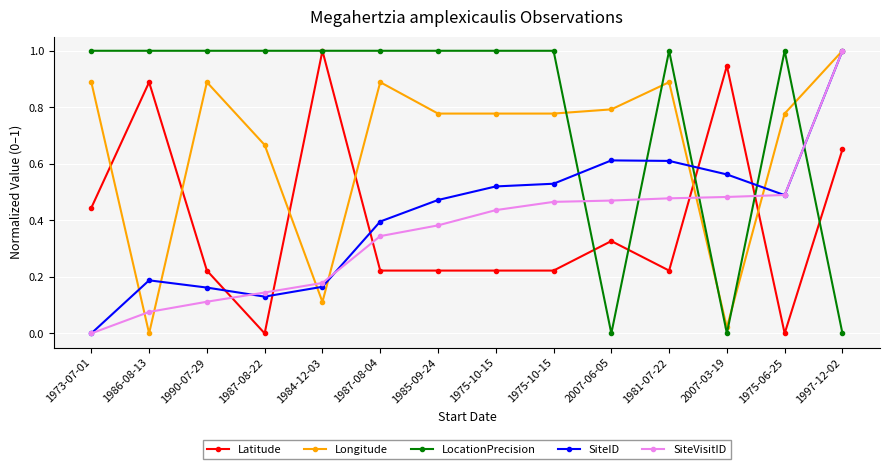

Is it true that SiteVisitID equals 0.6 at 1987-08-04?

False